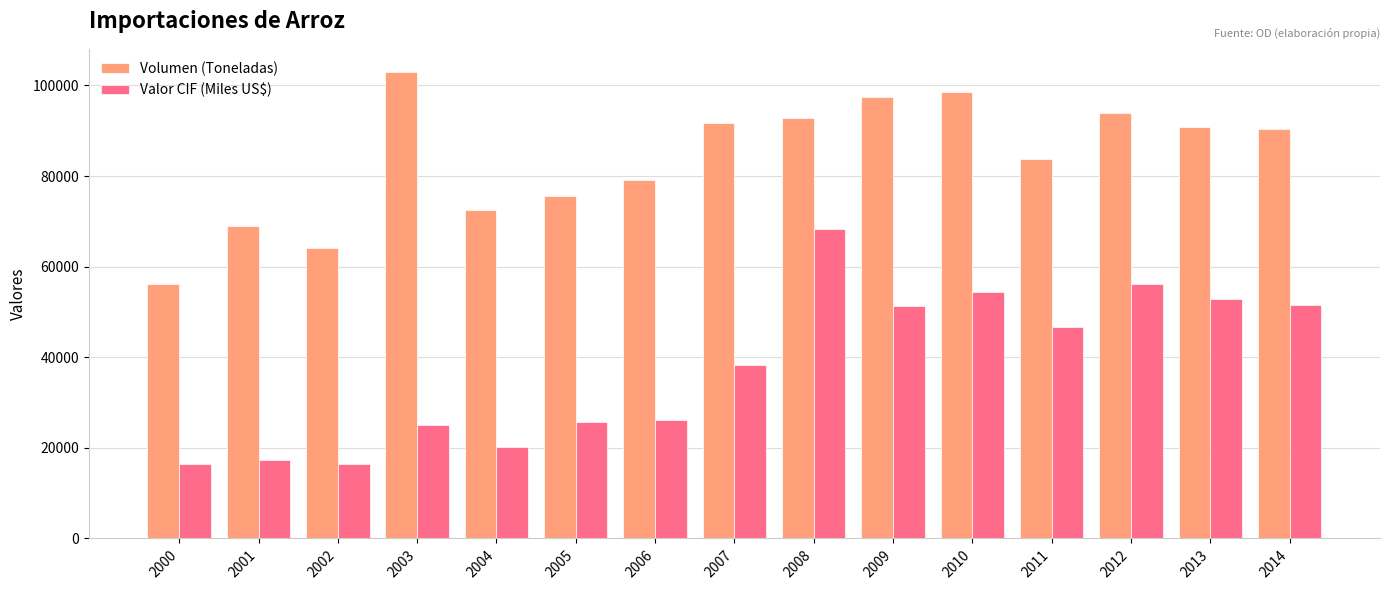

What are all the series names shown in the legend?

Volumen (Toneladas), Valor CIF (Miles US$)